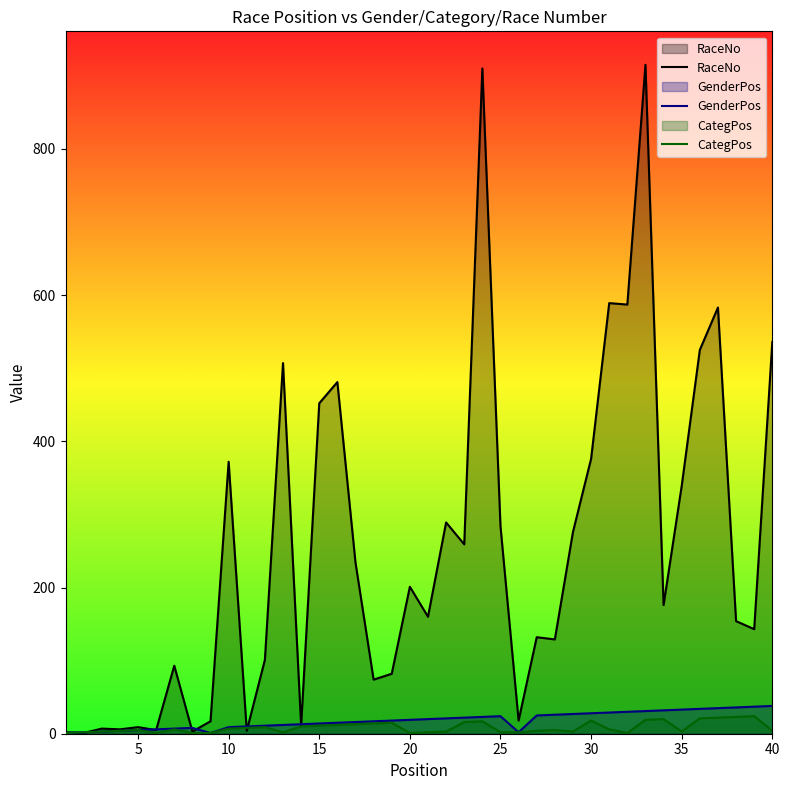

Which series has the largest total across all categories?

RaceNo